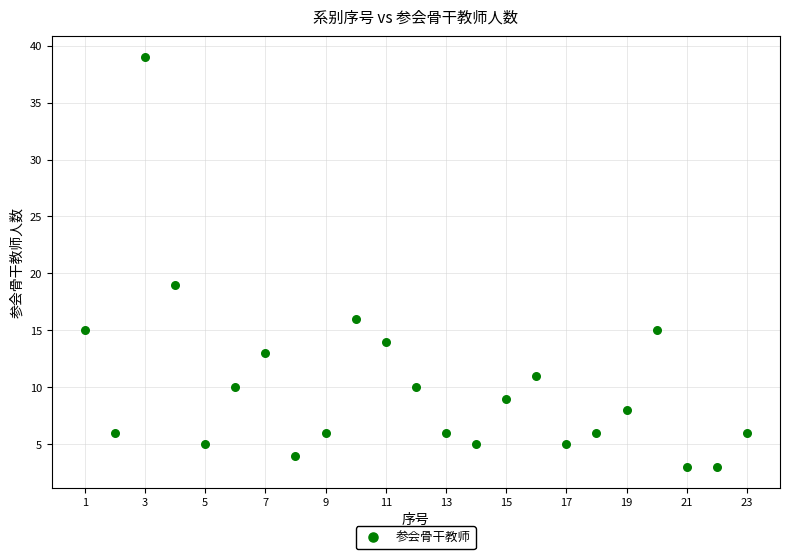

What is the range of Y values (max minus min)?

36